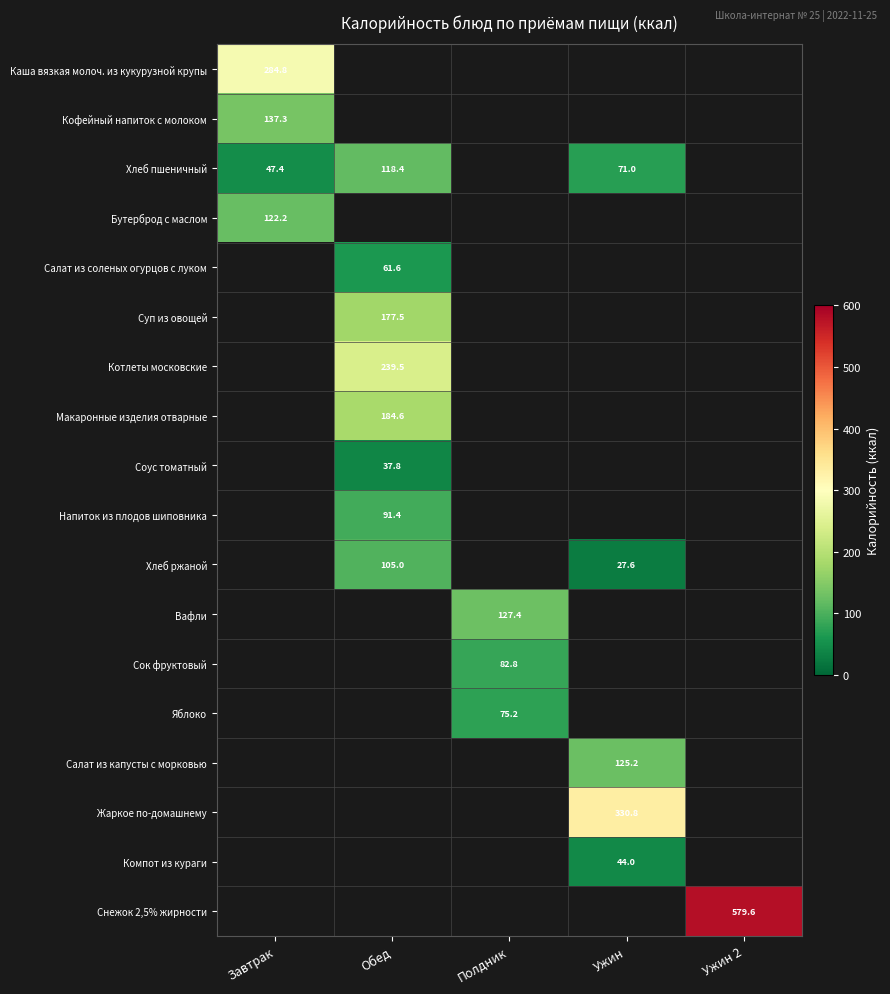

True or false: Снежок 2,5% жирности has a value of 579.6 at Ужин 2.

True